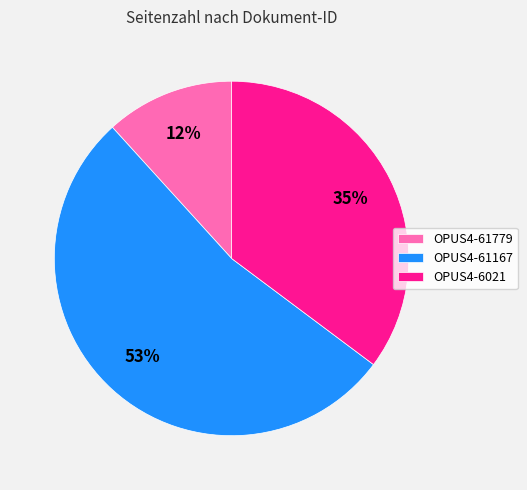

How many slices are in this pie chart?

3